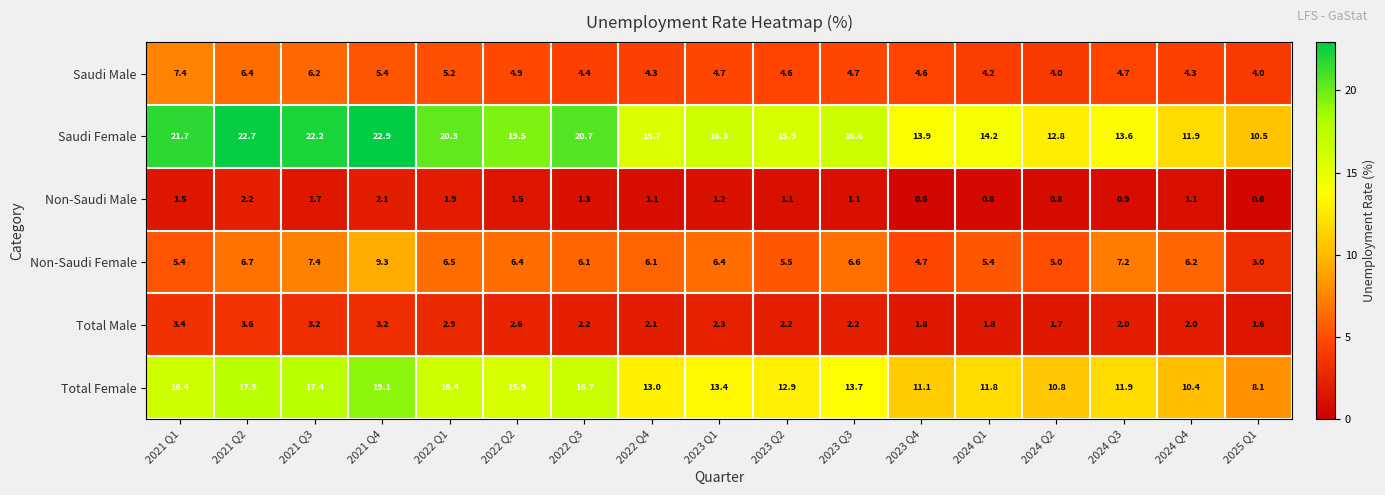

Is it true that Non-Saudi Female equals 4.1 at 2023 Q1?

False